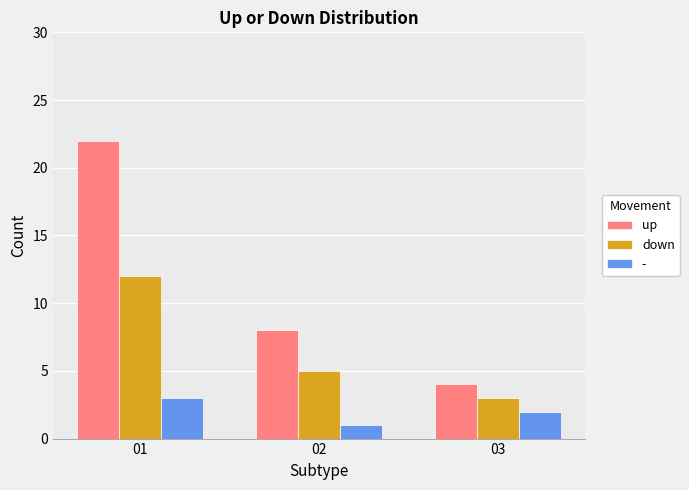

Reading left to right, what are all the values shown in this chart?

up: 22	8	4
down: 12	5	3
-: 3	1	2